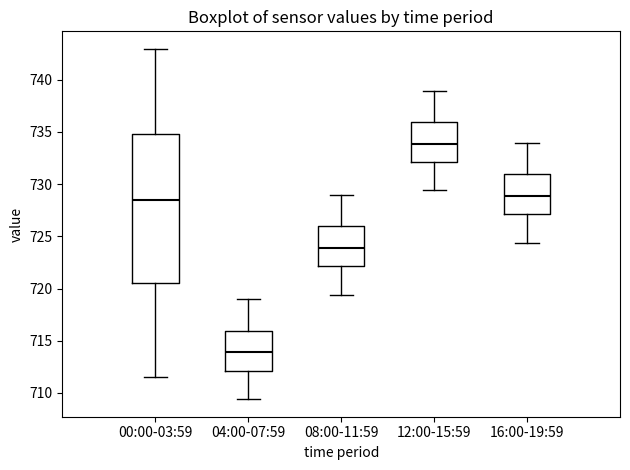

Where does the median line of the box for 08:00-11:59 sit on the y-axis? The values are not printed on the chart, so give them approximately, as read against the axis.

724.0